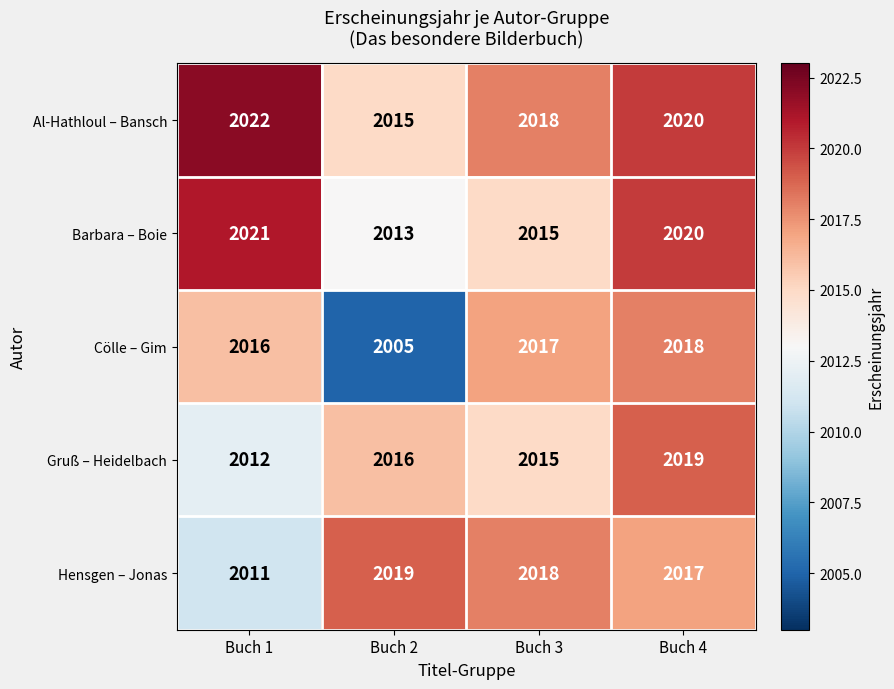

What is the sum of the Barbara – Boie values at Buch 4 and Buch 3?

4035